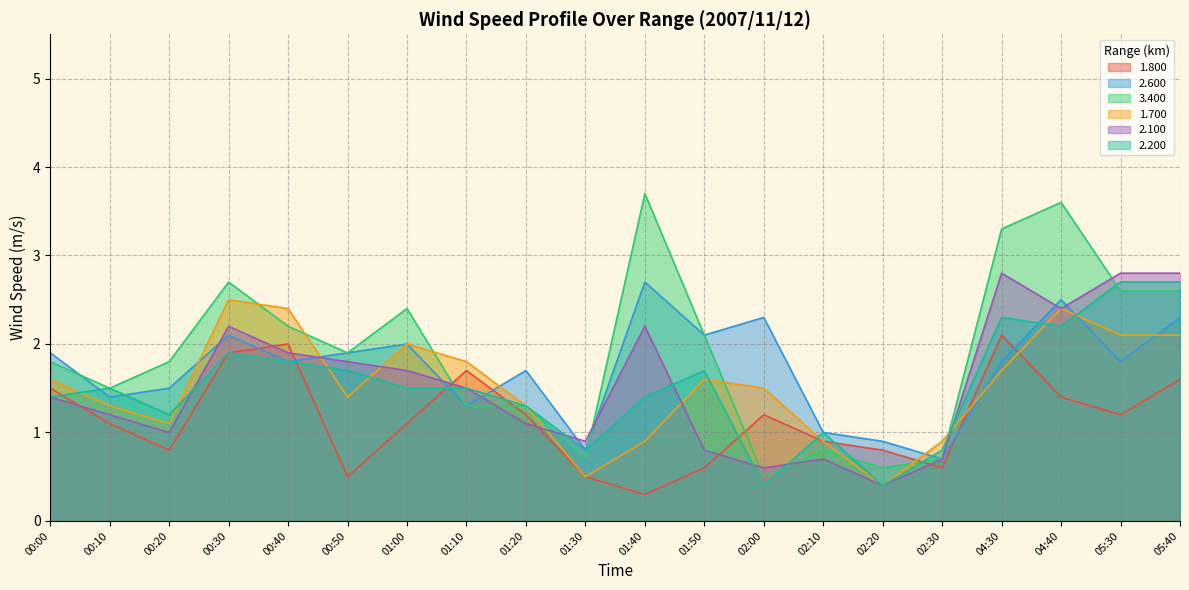

At which label does 3.400 reach its peak?

01:40